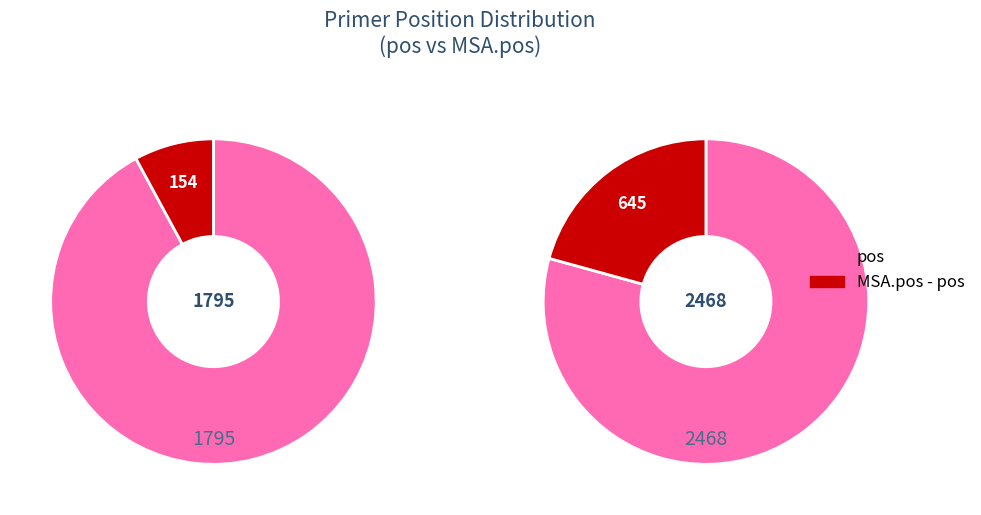

How many segments does this pie chart have?

2